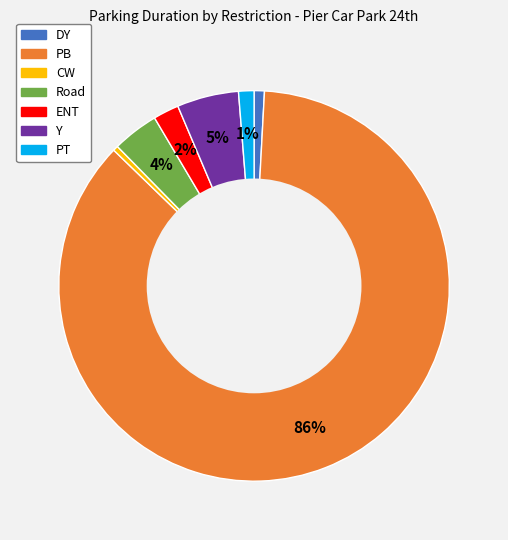

To the nearest percent, what percentage of the pie is ENT?

2%